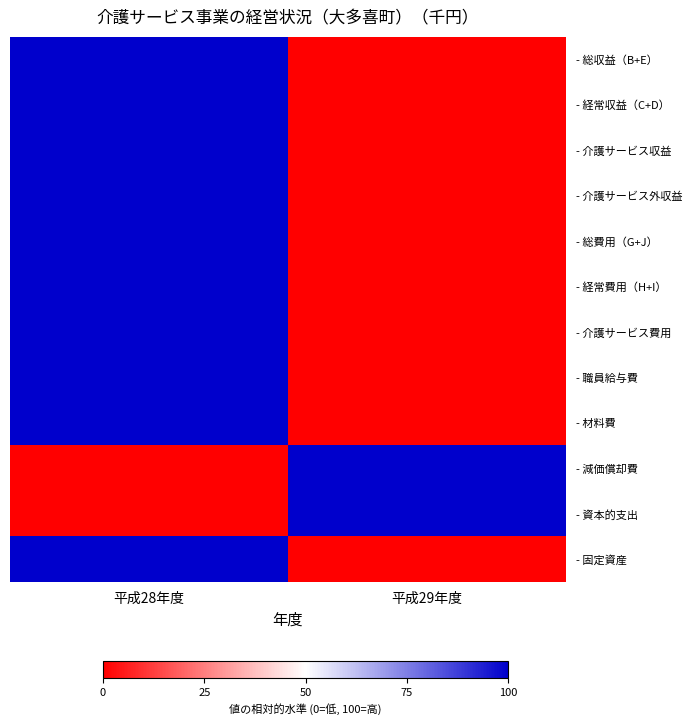

At how many categories does at least one series exceed 9?

2